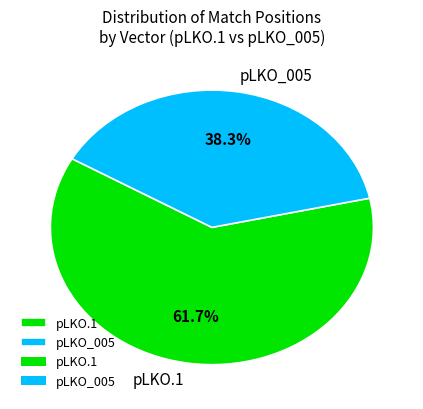

Is there any slice that represents more than half of the pie?

Yes